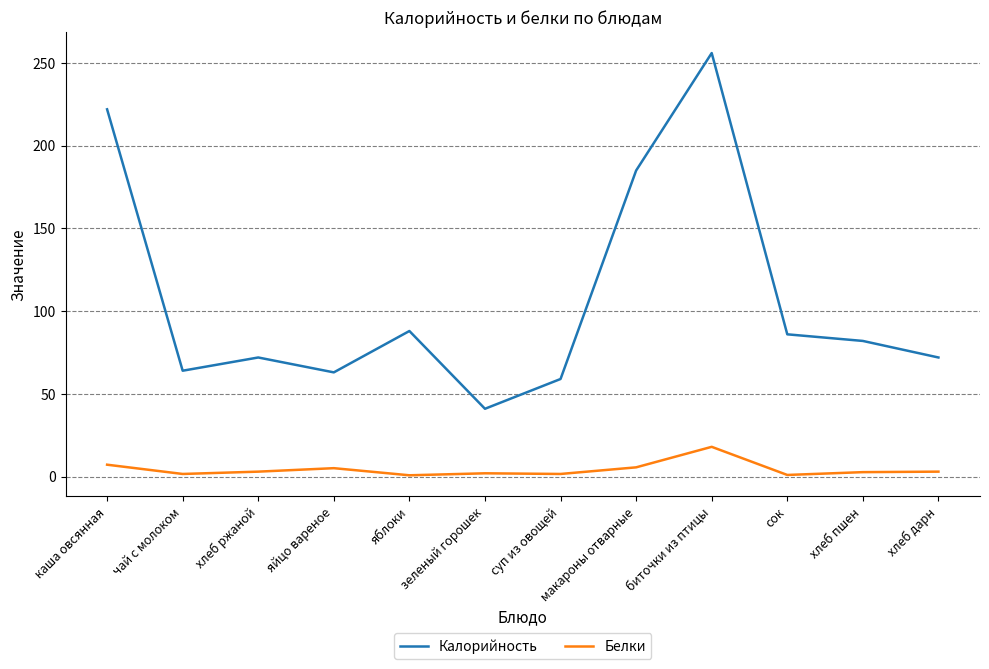

Which label corresponds to the largest value in the chart?

биточки из птицы